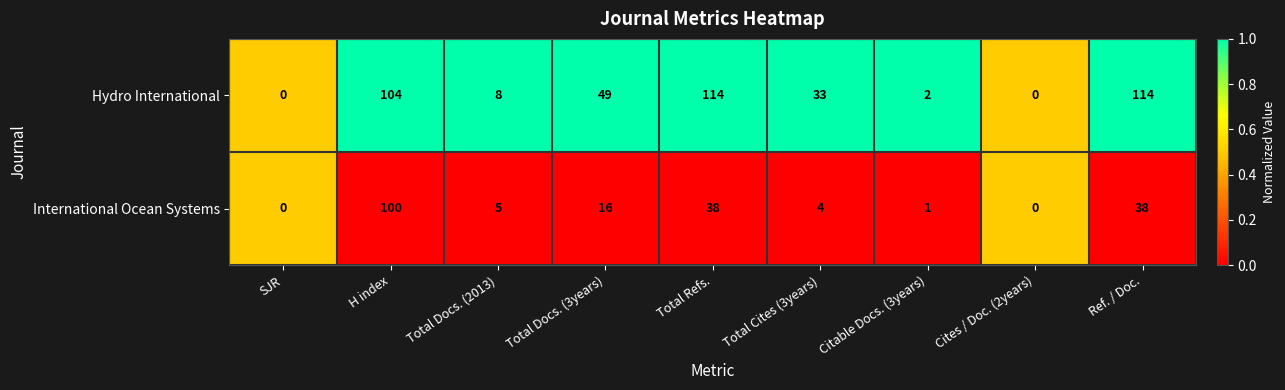

Which series has the widest spread of values?

Hydro International